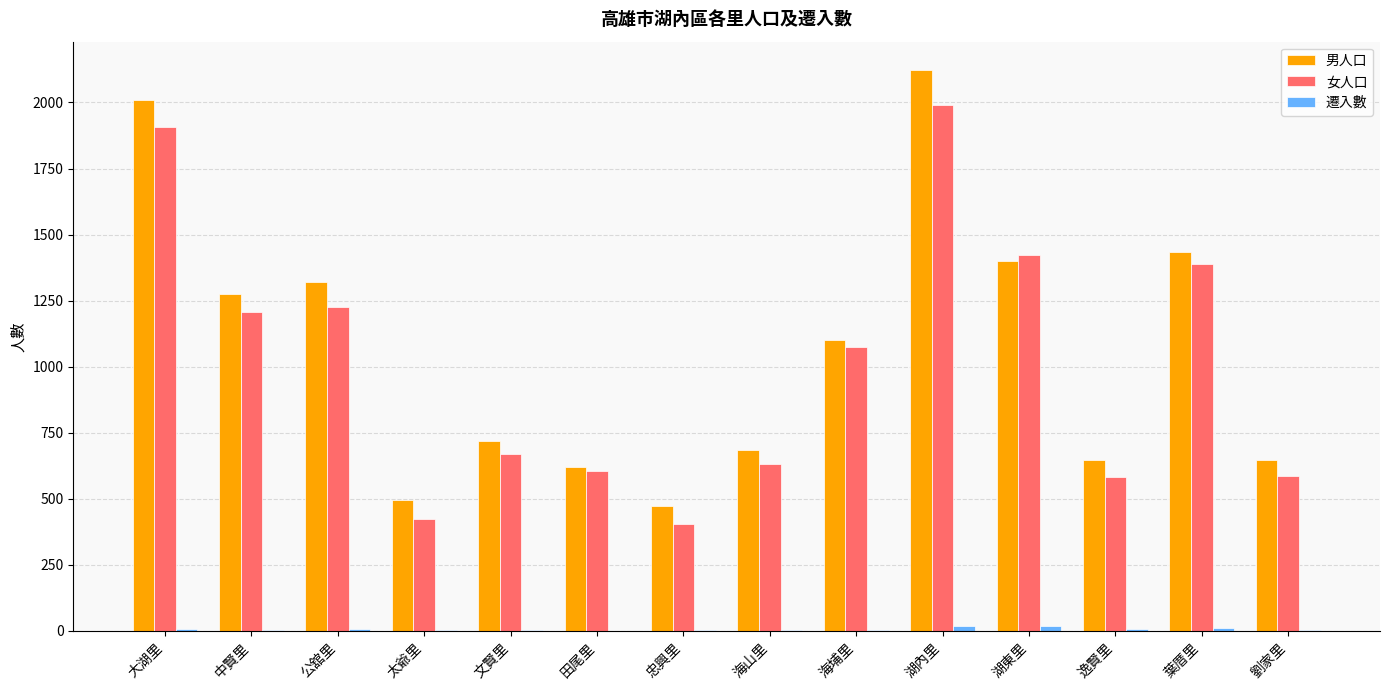

Which series has the widest spread of values?

男人口